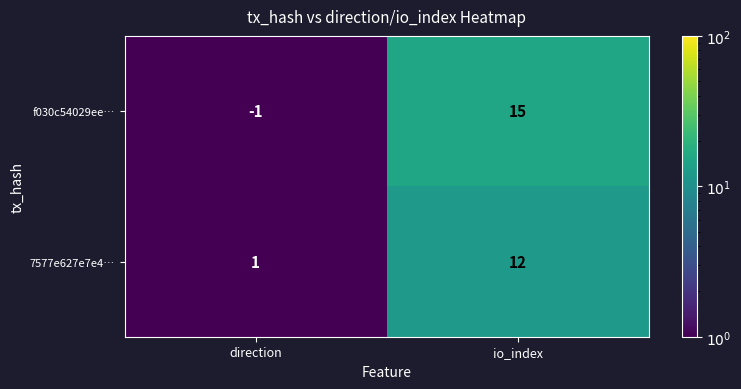

Rank the series by their maximum value, from lowest to highest.

7577e627e7e4…, f030c54029ee…